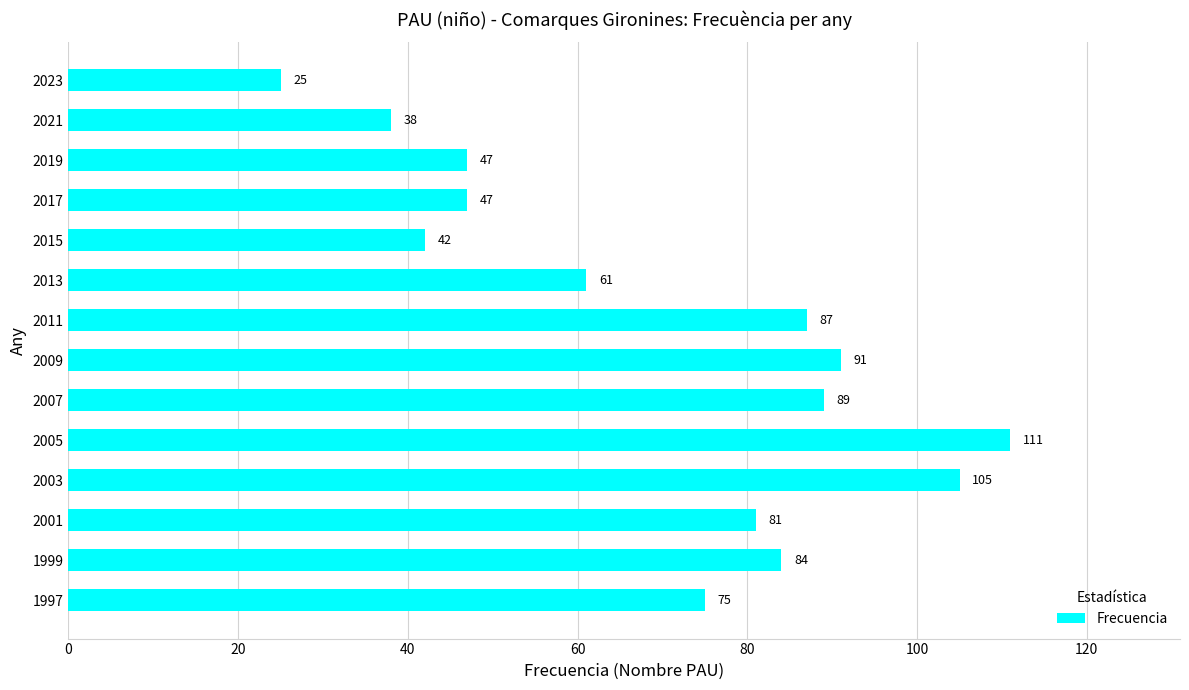

True or false: the data shows 87 at 2011.

True